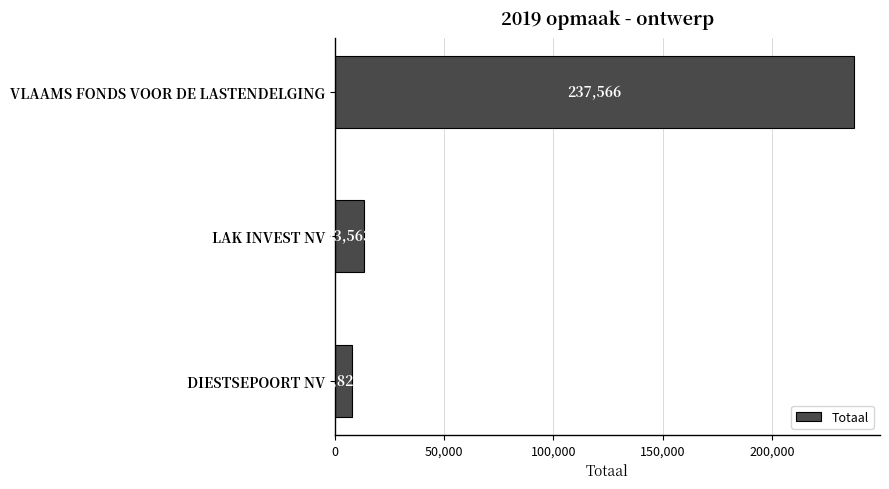

Which label corresponds to the largest value in the chart?

VLAAMS FONDS VOOR DE LASTENDELGING